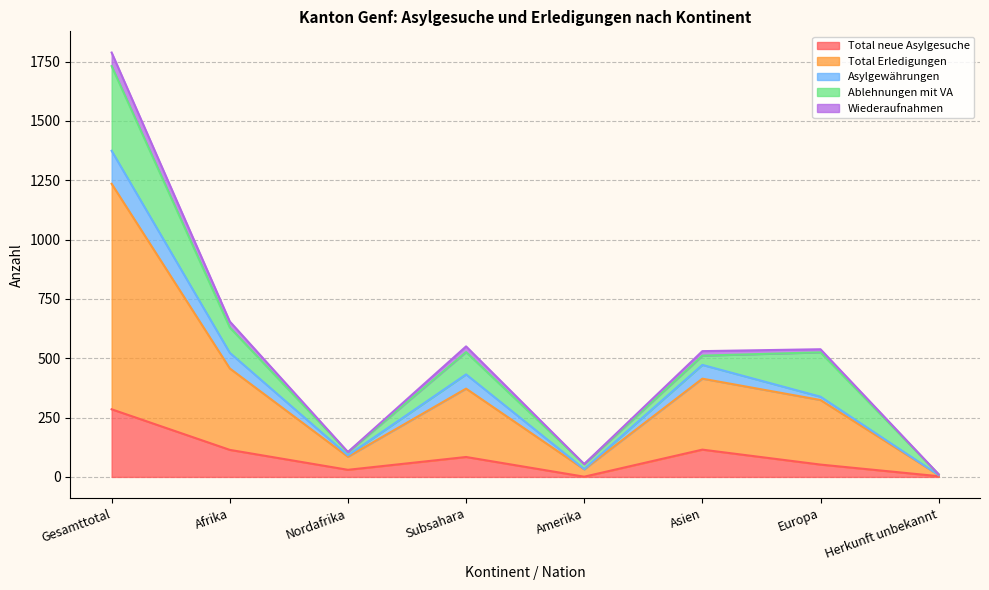

What is the difference between the highest and lowest values at Afrika?

541